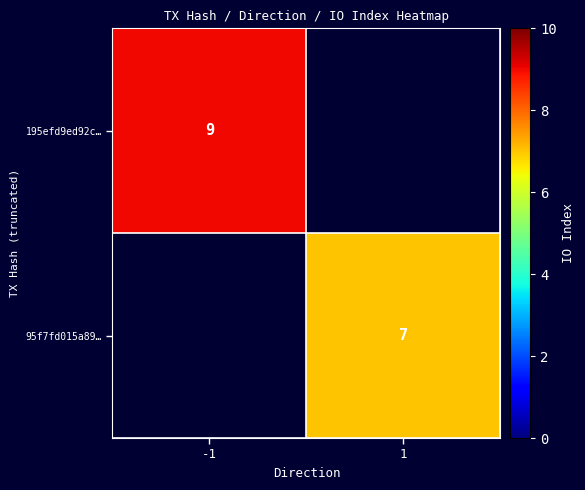

The value of 95f7fd015a89… at 1 is 7. True or false?

True